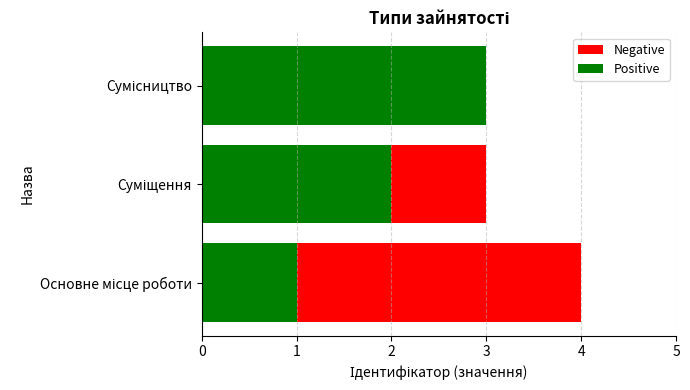

What is the difference between the maximum and minimum values in the Negative series?

2